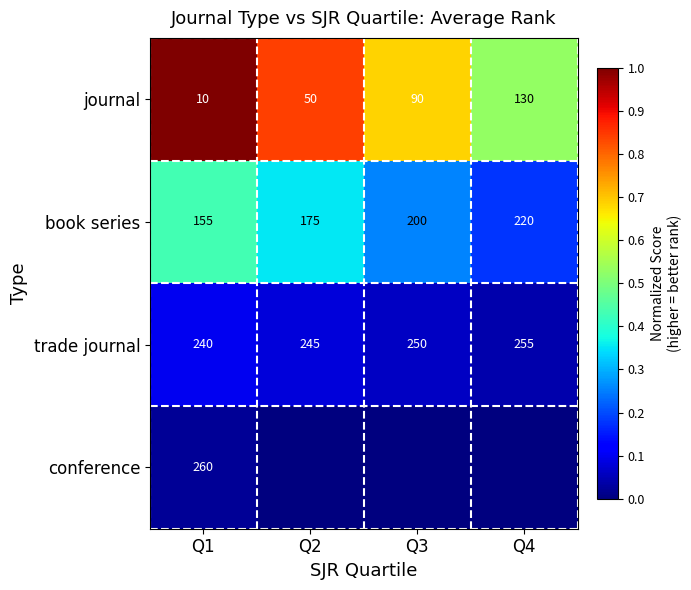

Where is trade journal nearest to the value 247?

Q2